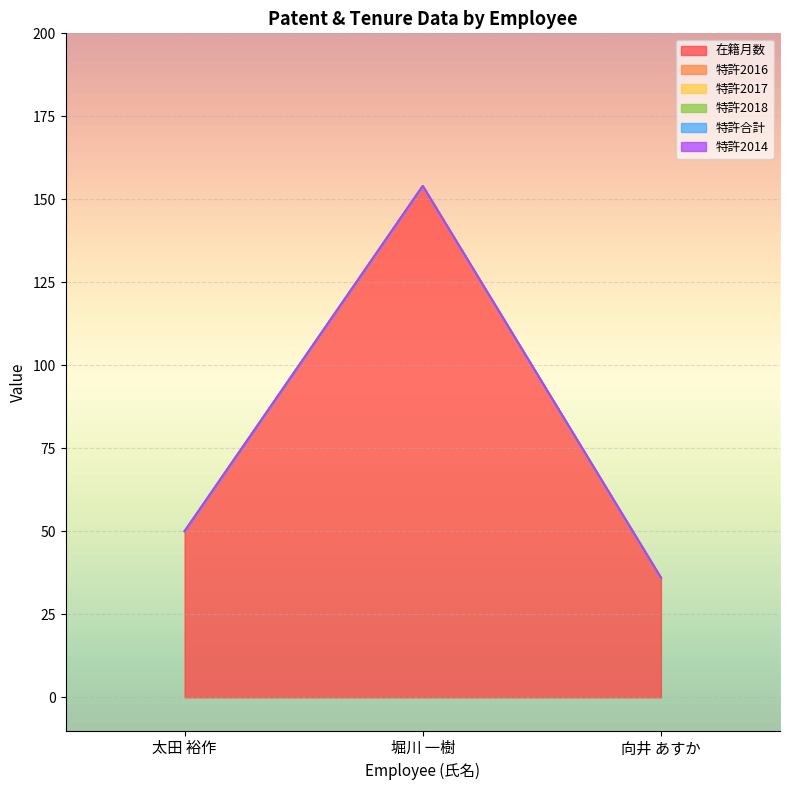

List the labels in order of 特許2018 value, smallest first.

太田 裕作, 堀川 一樹, 向井 あすか